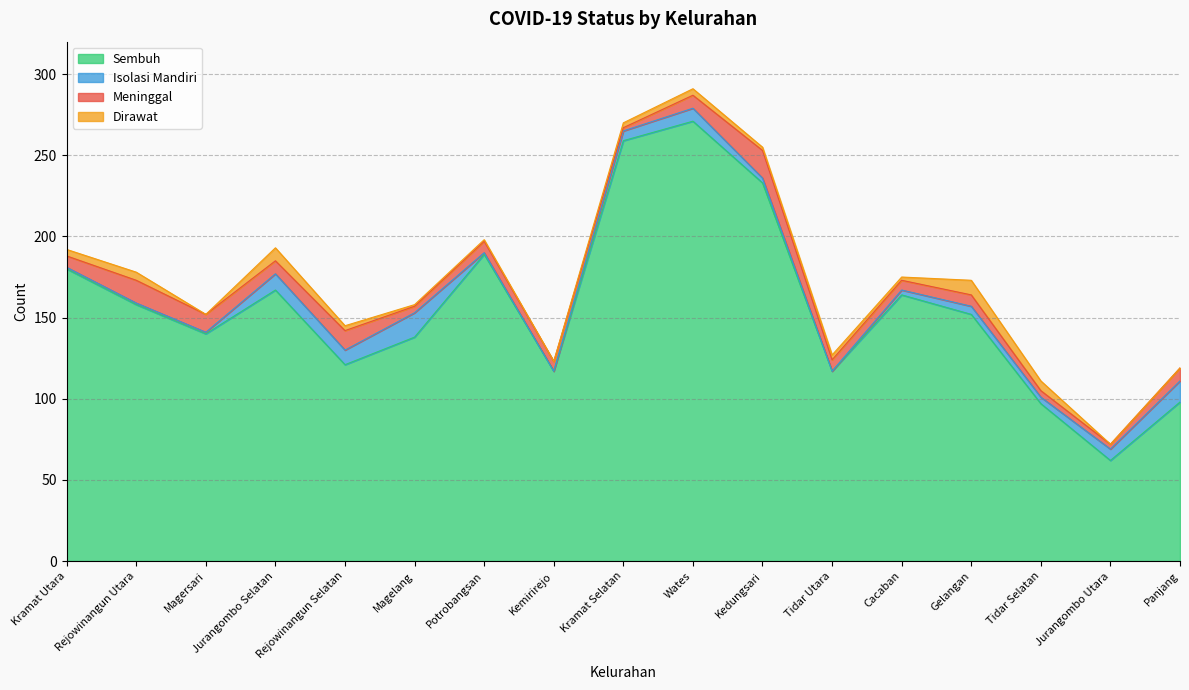

Where do Isolasi Mandiri and Dirawat first cross each other?

Rejowinangun Utara and Magersari